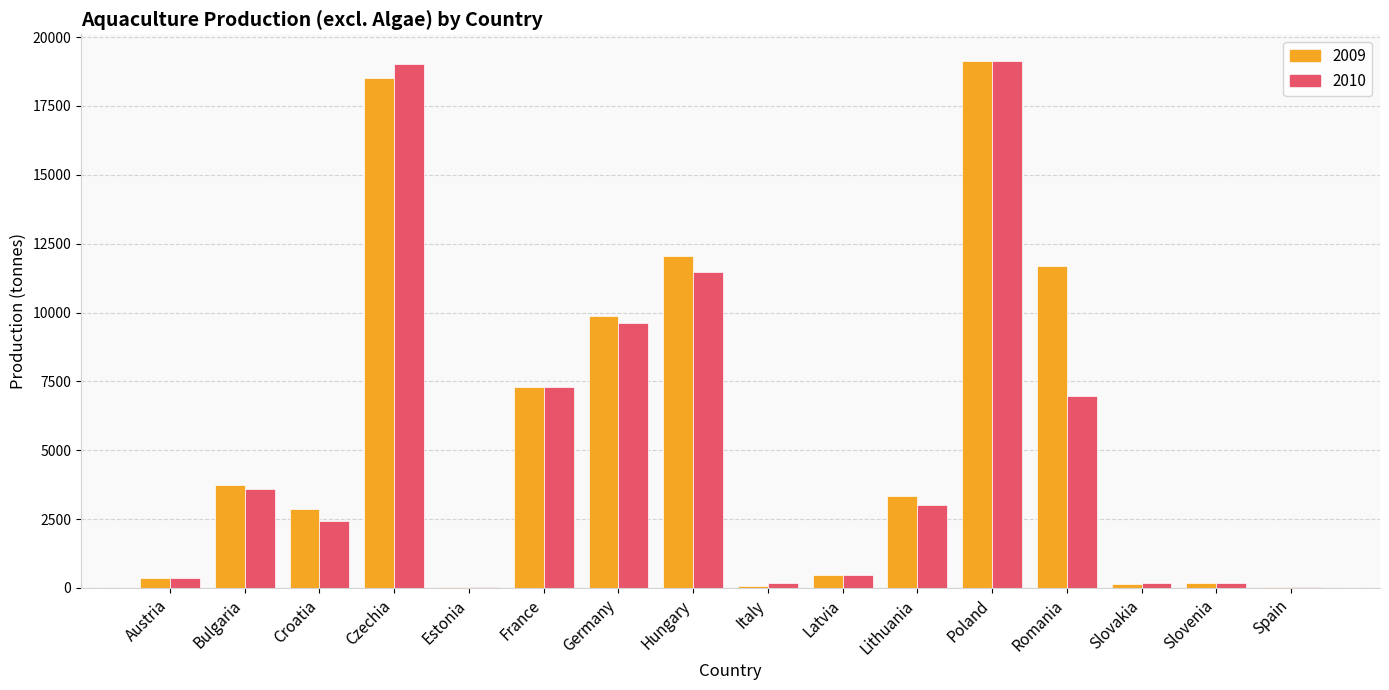

How many series are shown in this chart?

2